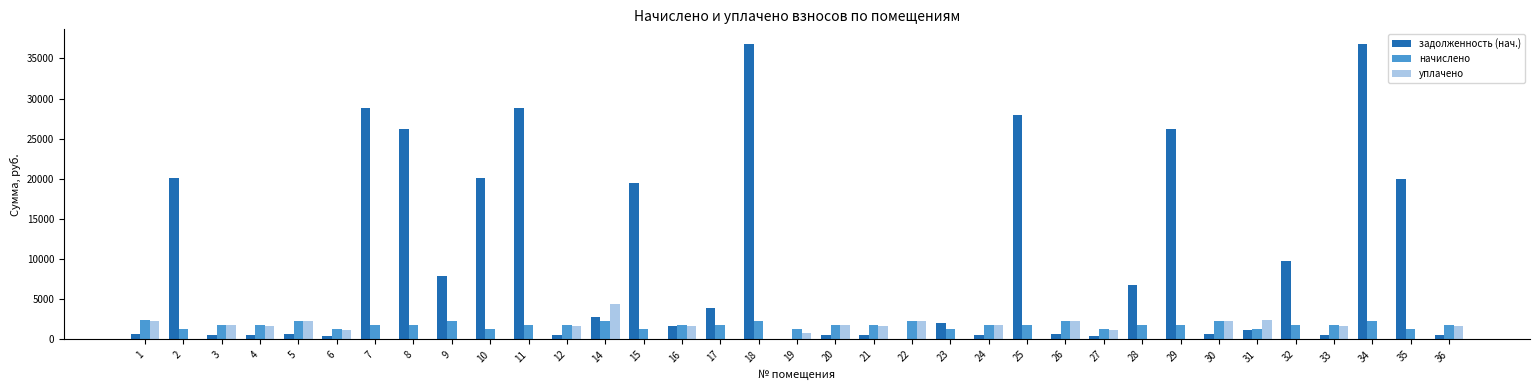

Between 2 and 34, which series saw the biggest shift?

задолженность (нач.)